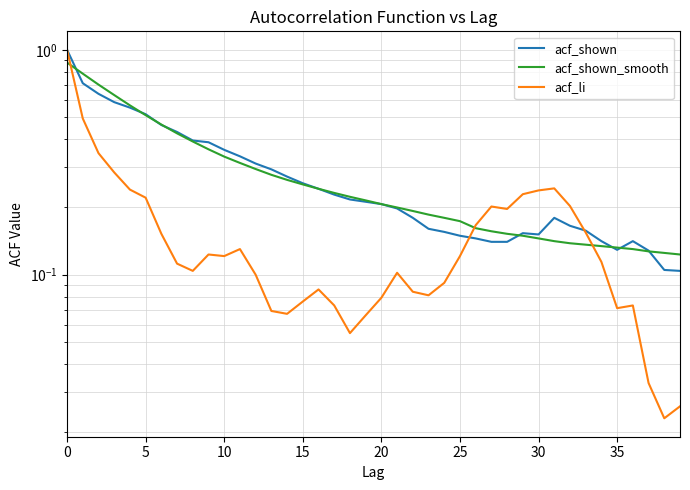

How many distinct data groups are displayed?

3